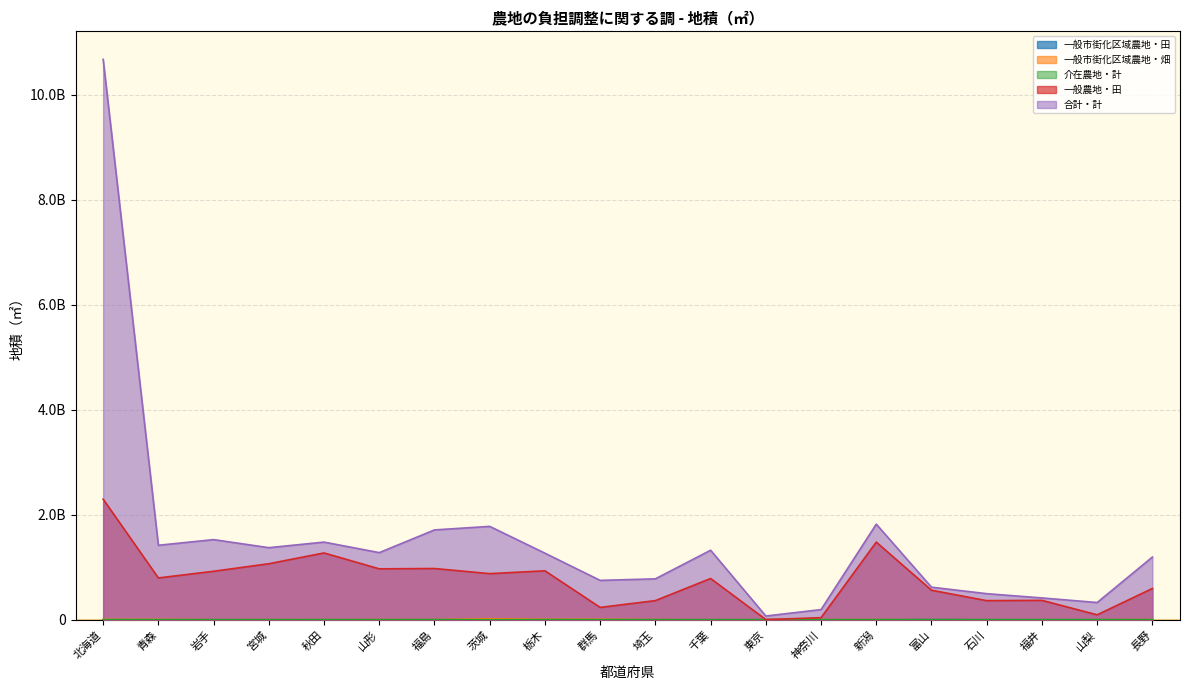

True or false: 一般農地・田 and 介在農地・計 intersect in this chart.

False